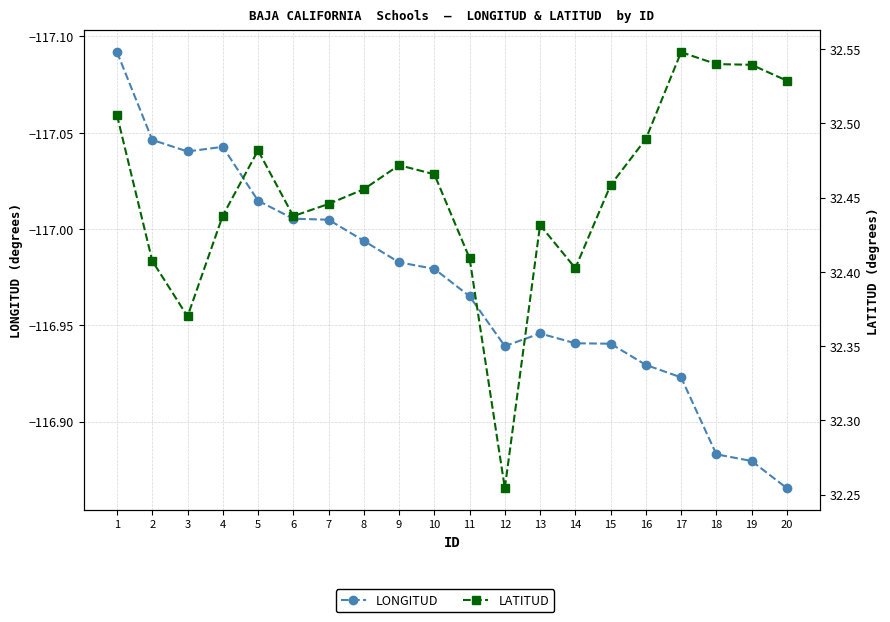

How many interior local peaks does the LATITUD series have?

4